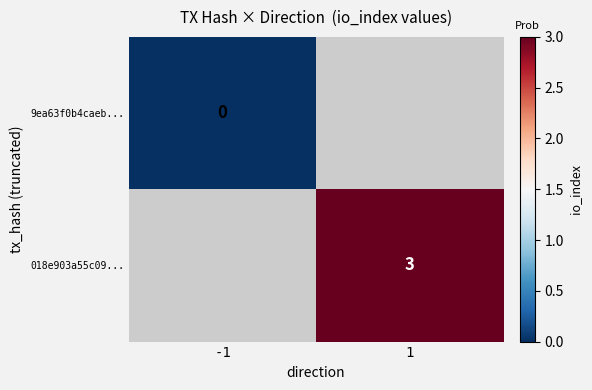

Is the value of 018e903a55c09... at 1 greater than the value of 9ea63f0b4caeb... at -1?

Yes